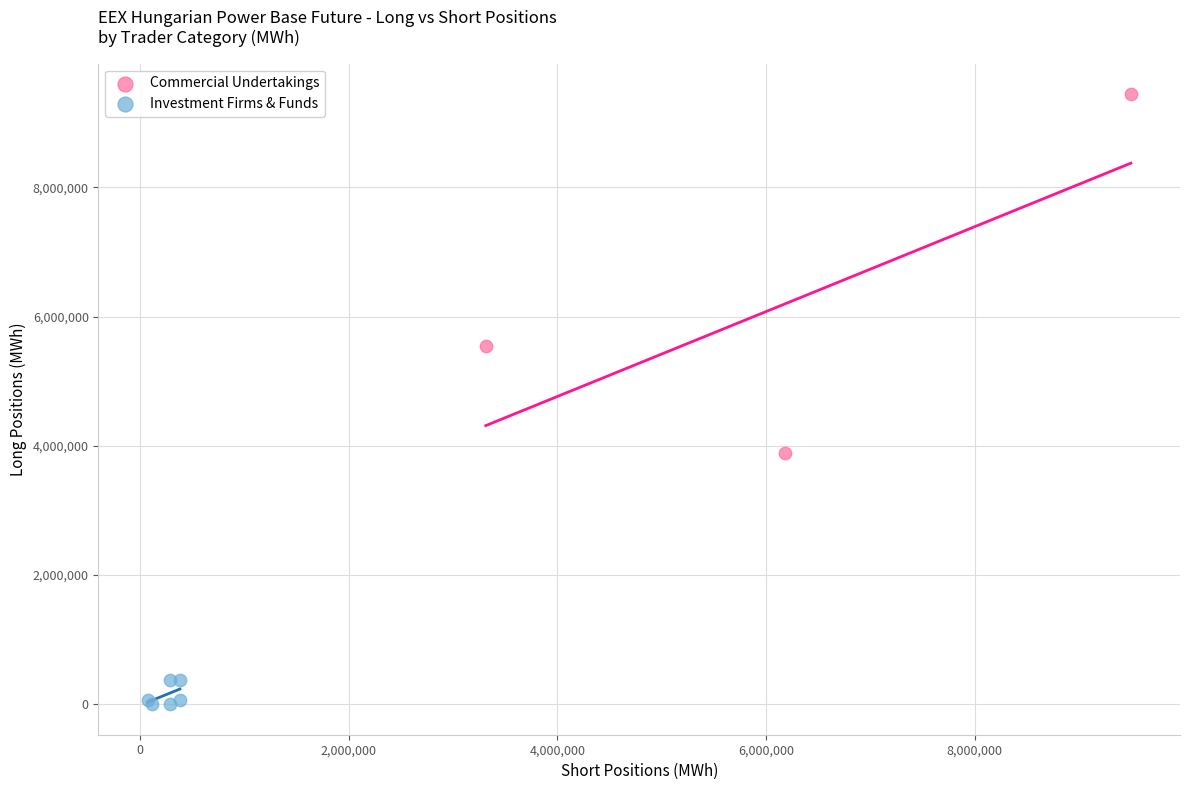

Which series reaches the minimum Y coordinate?

Investment Firms & Funds